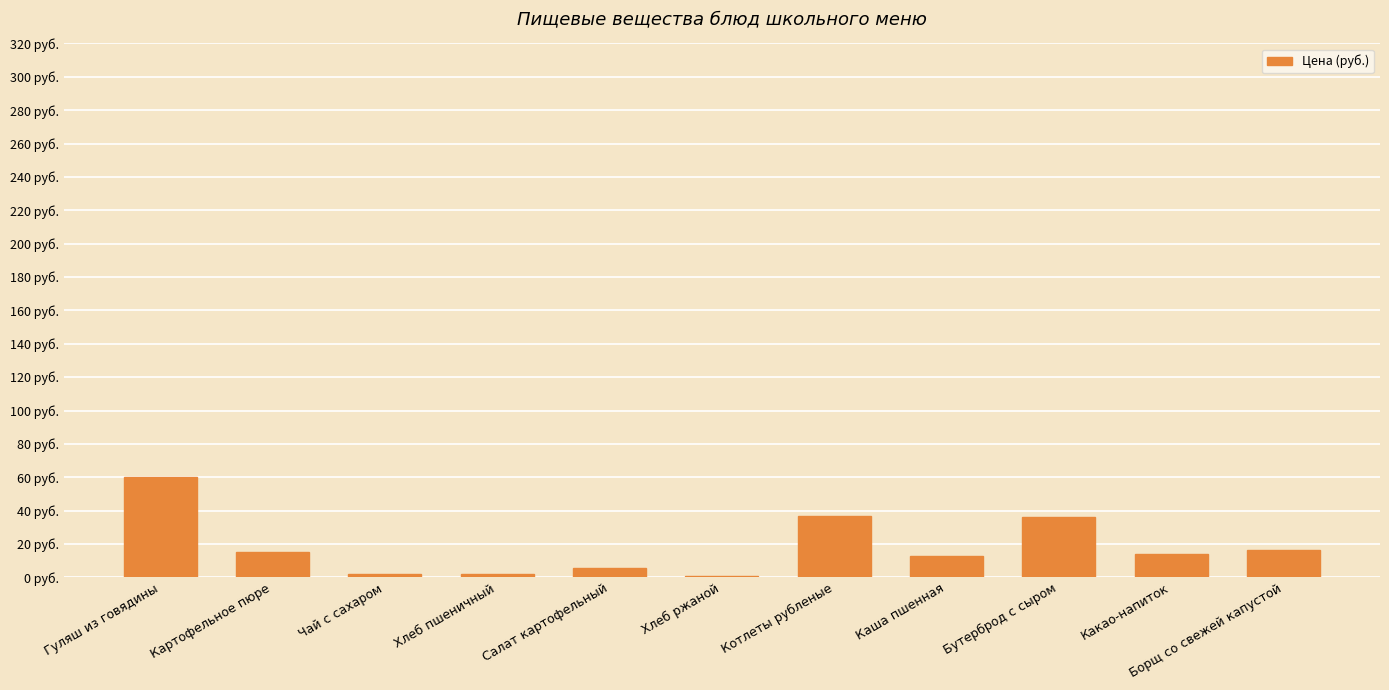

What is the smallest value displayed?

1.1